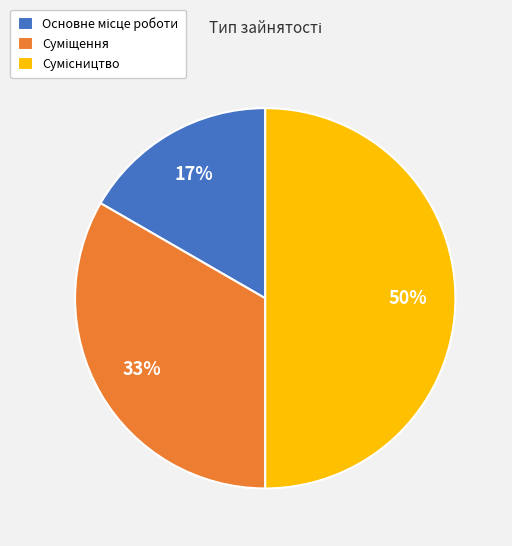

To the nearest percent, what is the average slice percentage?

33%